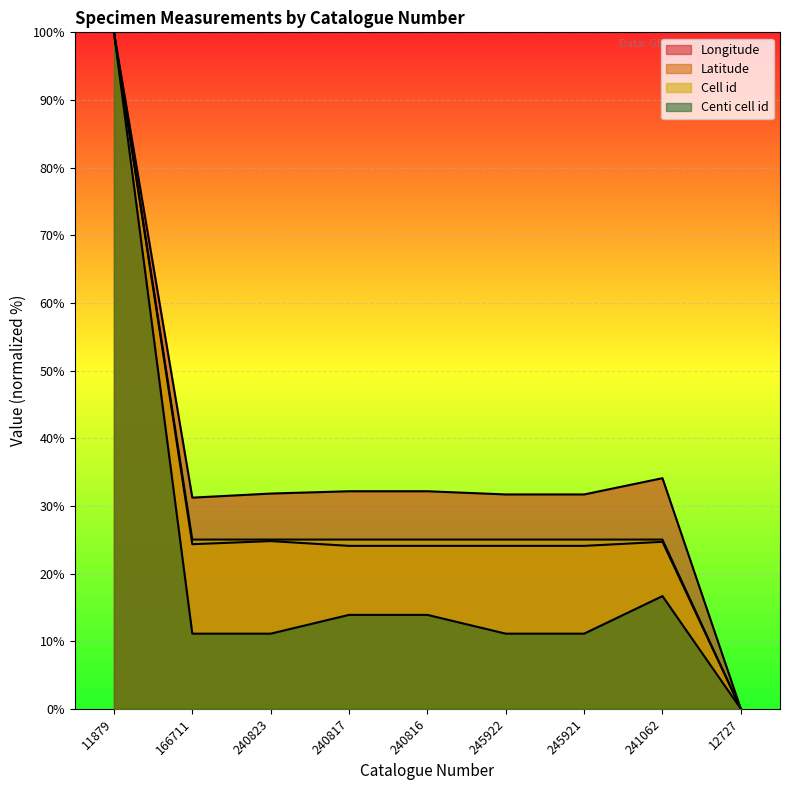

Does the chart display data point markers on the line(s)?

No